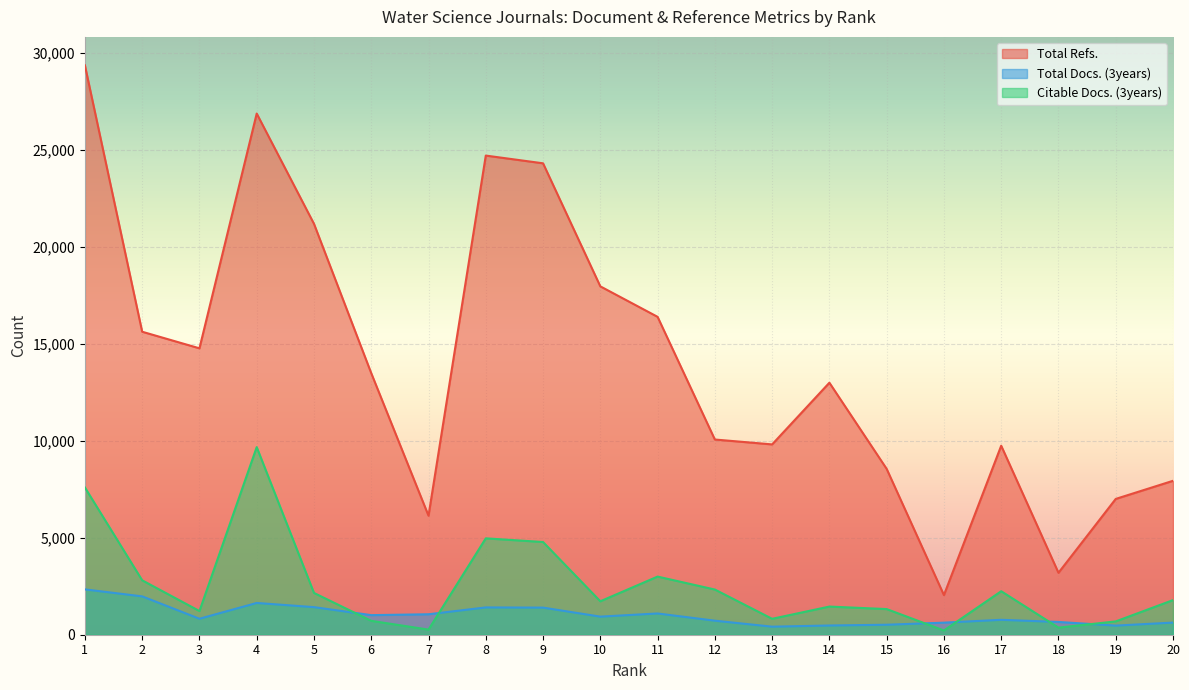

What is the value of the Citable Docs. (3years) point at the 18th from the left?

366